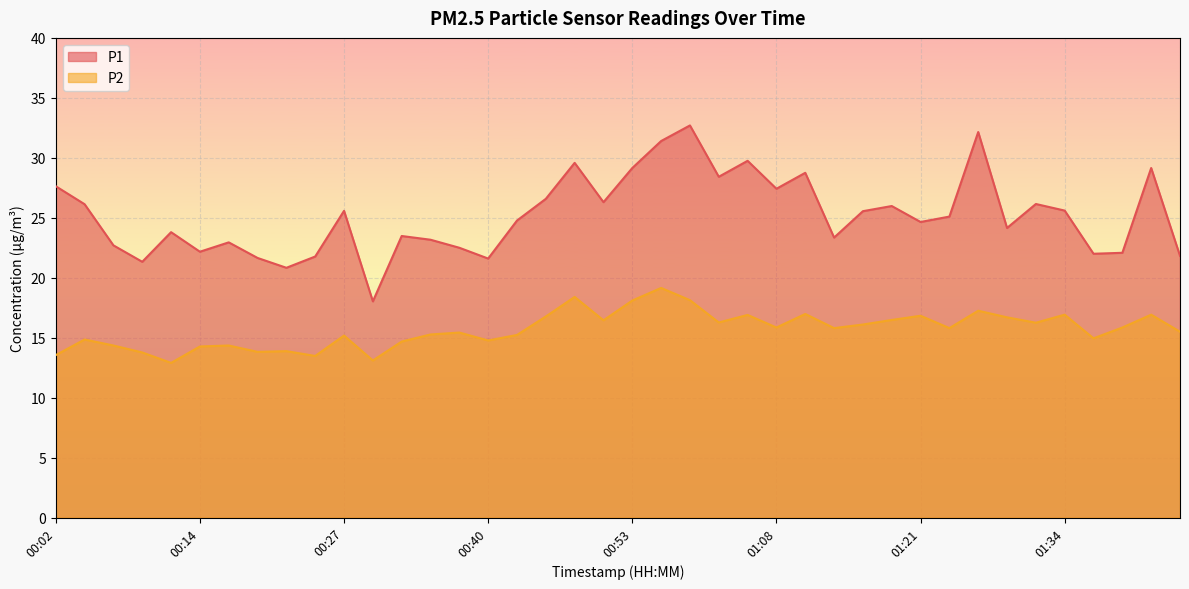

What is the minimum value for P1?

18.0